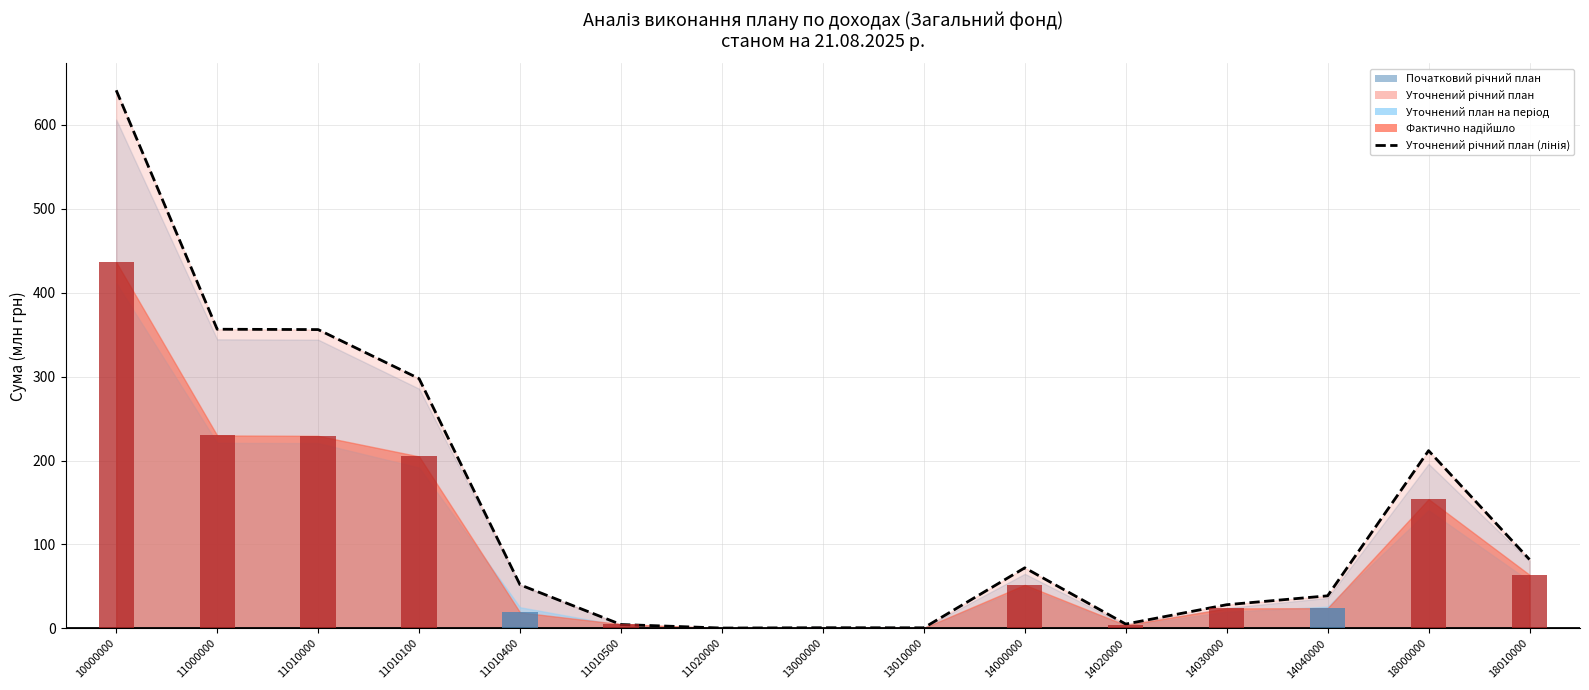

Which category has the lowest value in the Початковий річний план series?

11020000